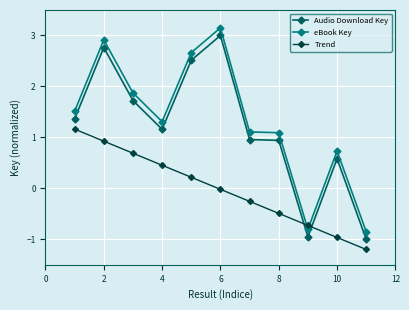

How many intersections are there between Audio Download Key and Trend?

2